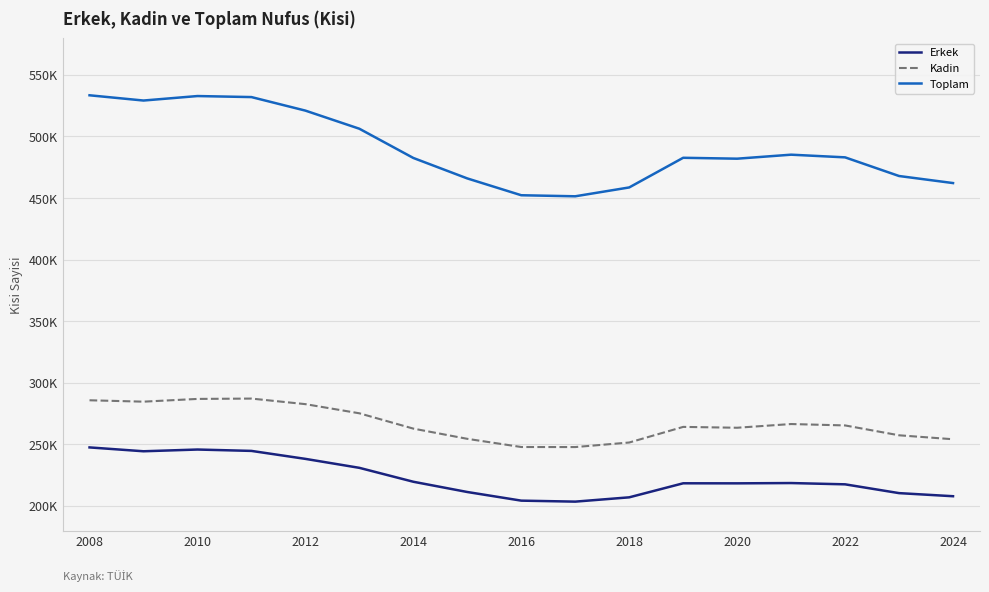

What is the difference between the maximum and minimum values in the Kadin series?

39363